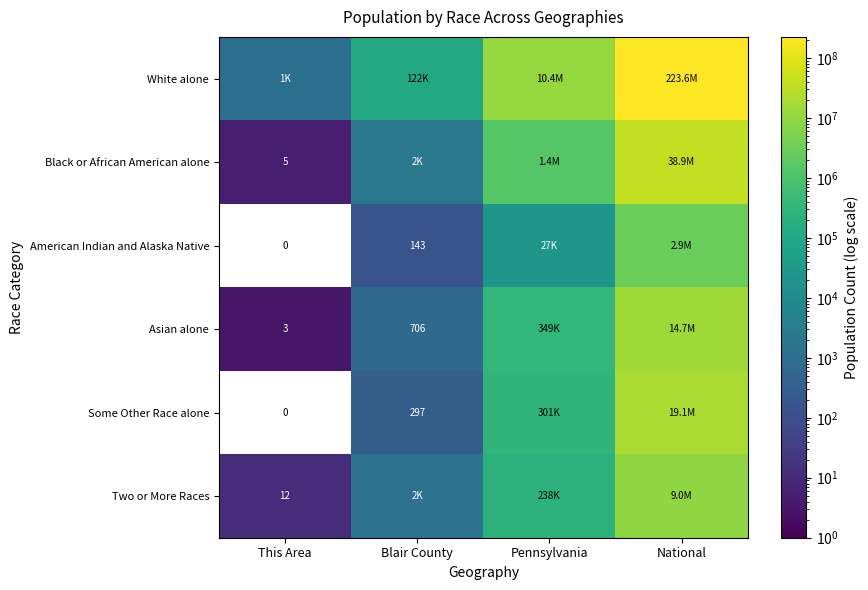

The value of Some Other Race alone at Blair County is 456. True or false?

False